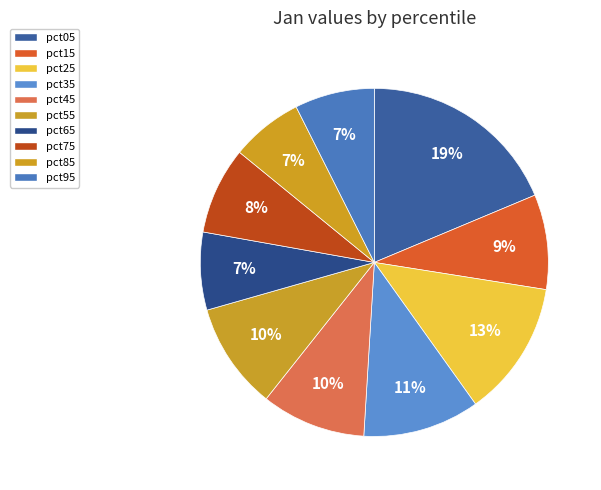

How many slices are in this pie chart?

10